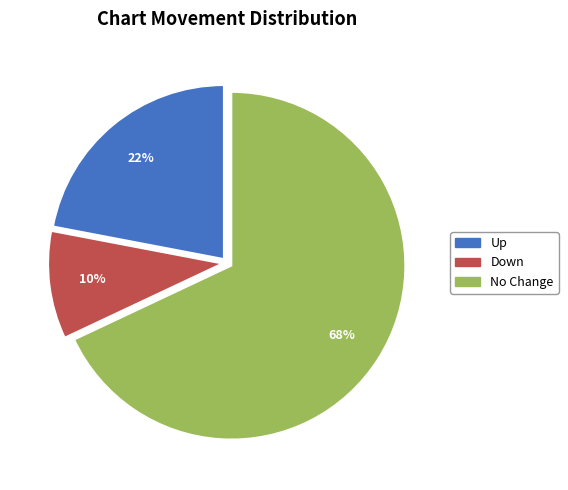

To the nearest percent, what is the difference between the largest and smallest slice percentages?

58%